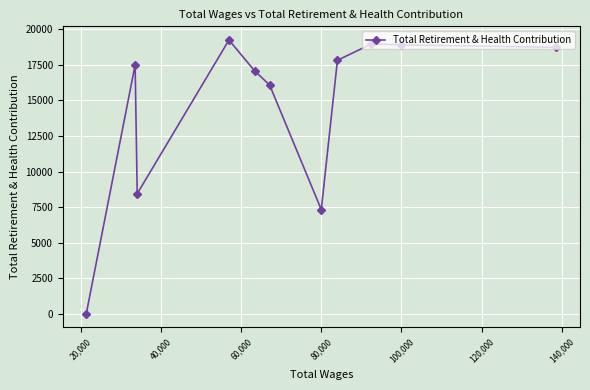

What is the maximum value shown in the chart?

19252